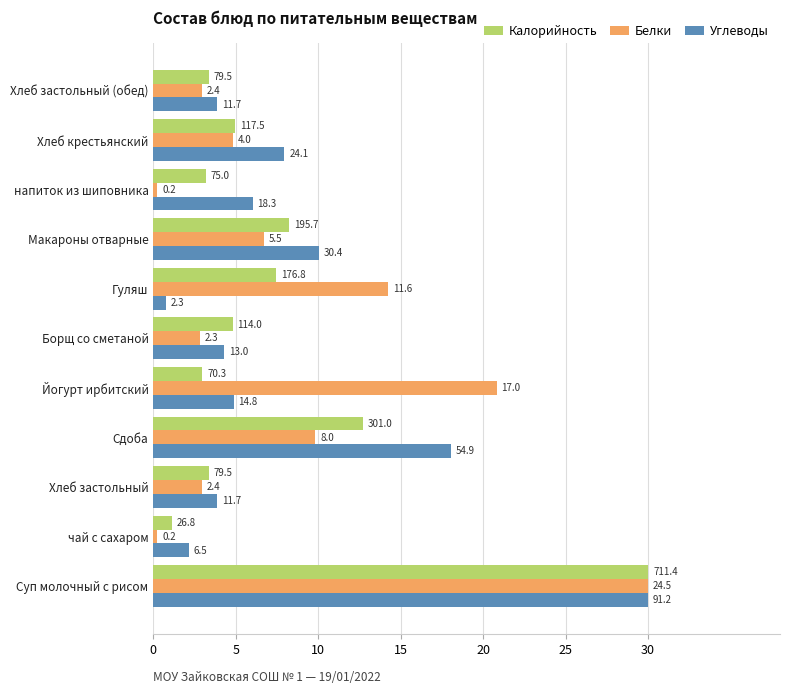

What are all the series names shown in the legend?

Калорийность, Белки, Углеводы